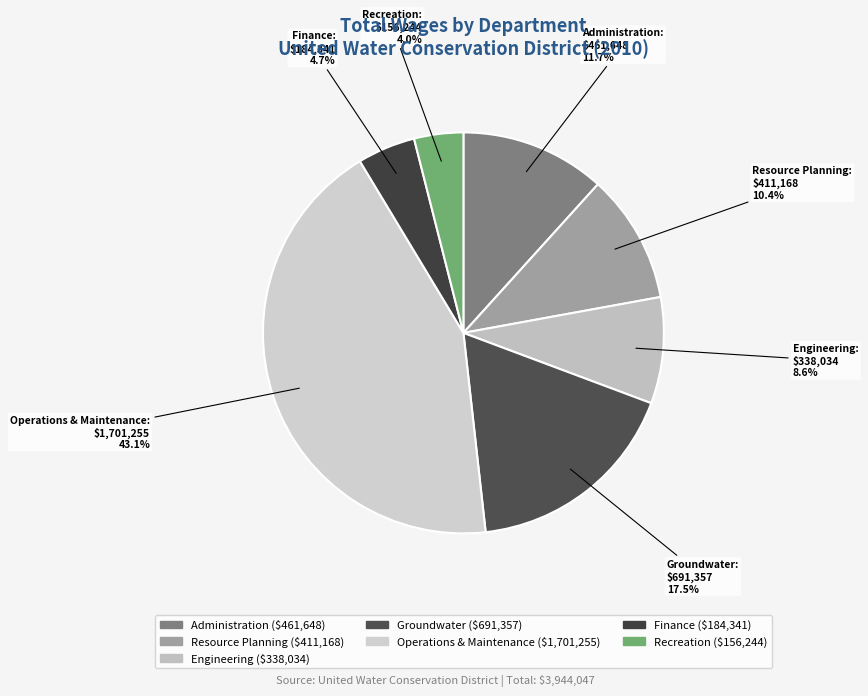

Rank the categories by value from lowest to highest.

Recreation, Finance, Engineering, Resource Planning, Administration, Groundwater, Operations & Maintenance